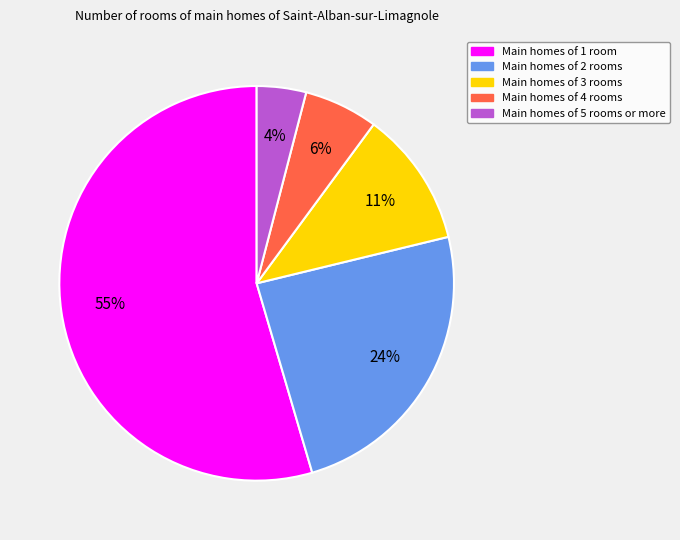

Is there a majority slice in this chart?

Yes